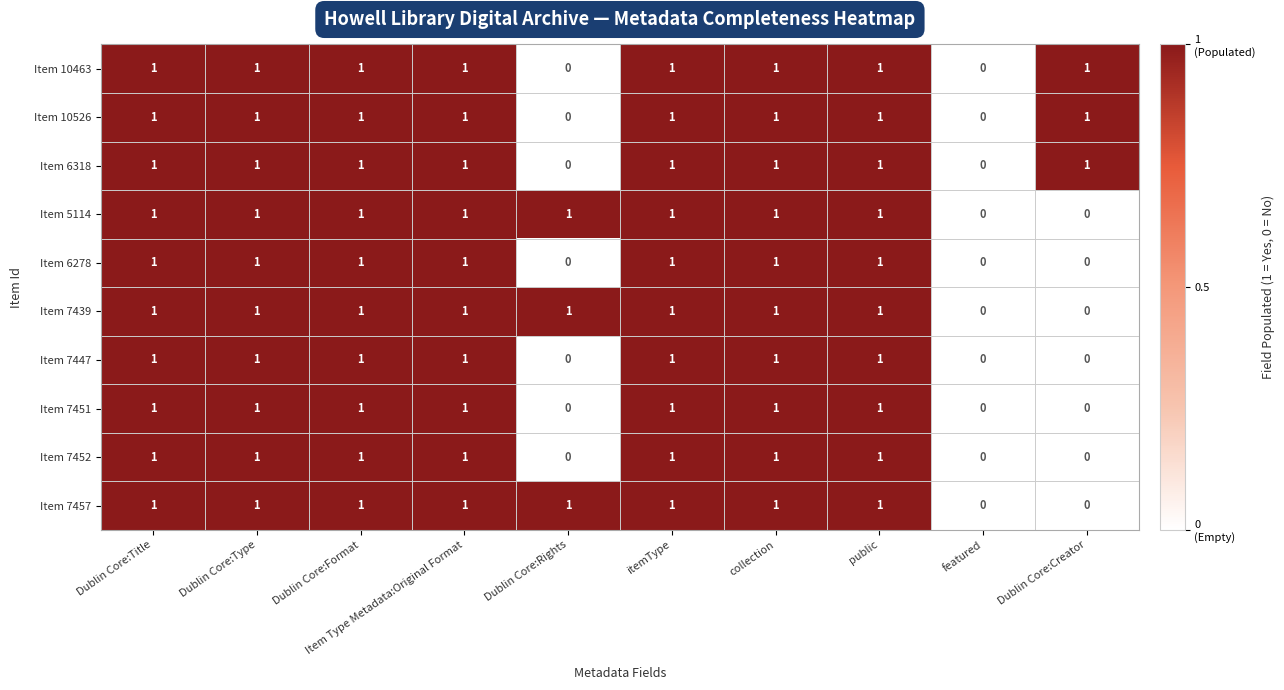

How many Item 7452 values are between 0 and 1?

10